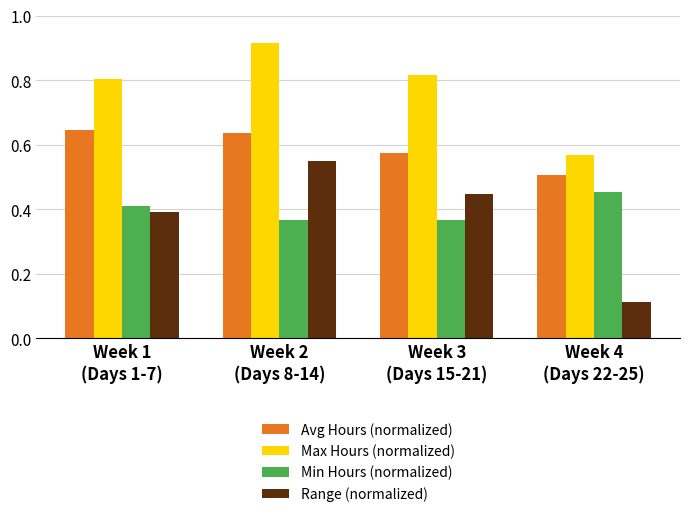

Which series has the largest range (max minus min)?

Range (normalized)